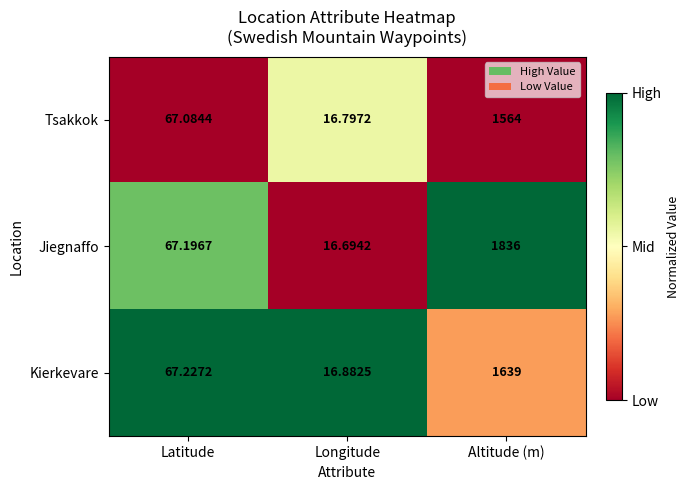

Which label corresponds to the largest value in the chart?

Altitude (m)